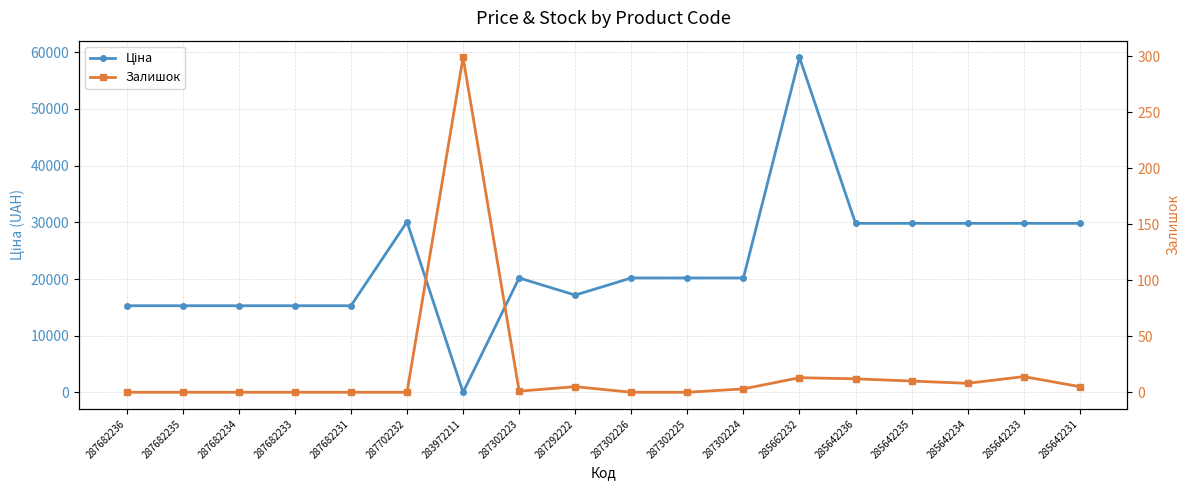

True or false: Залишок has a value of 1.0 at 287302223.

True